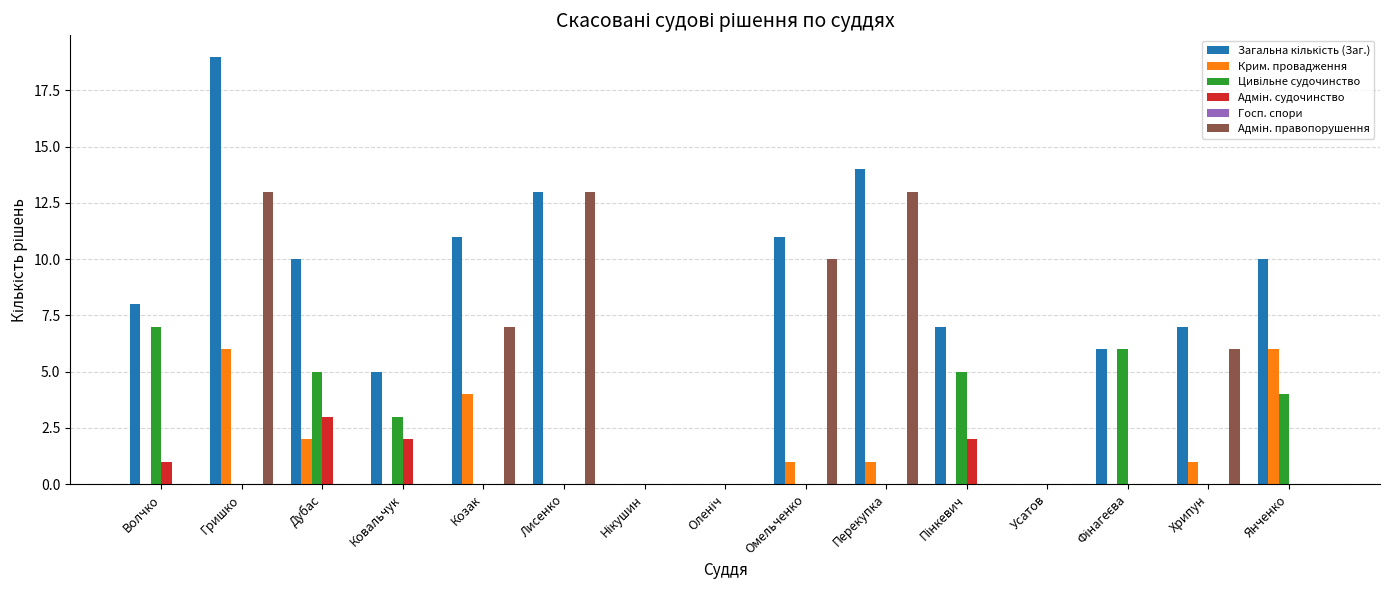

What is the greatest value displayed?

19